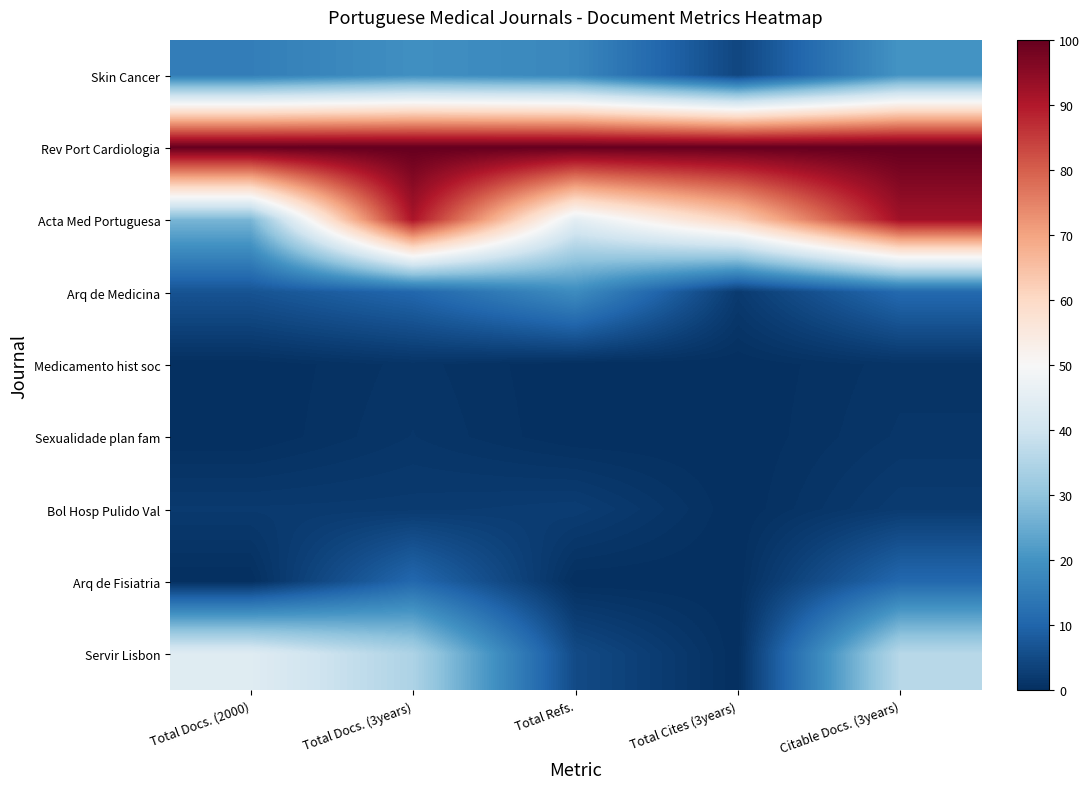

What is the difference between the highest and lowest values at Citable Docs. (3years)?

99.0